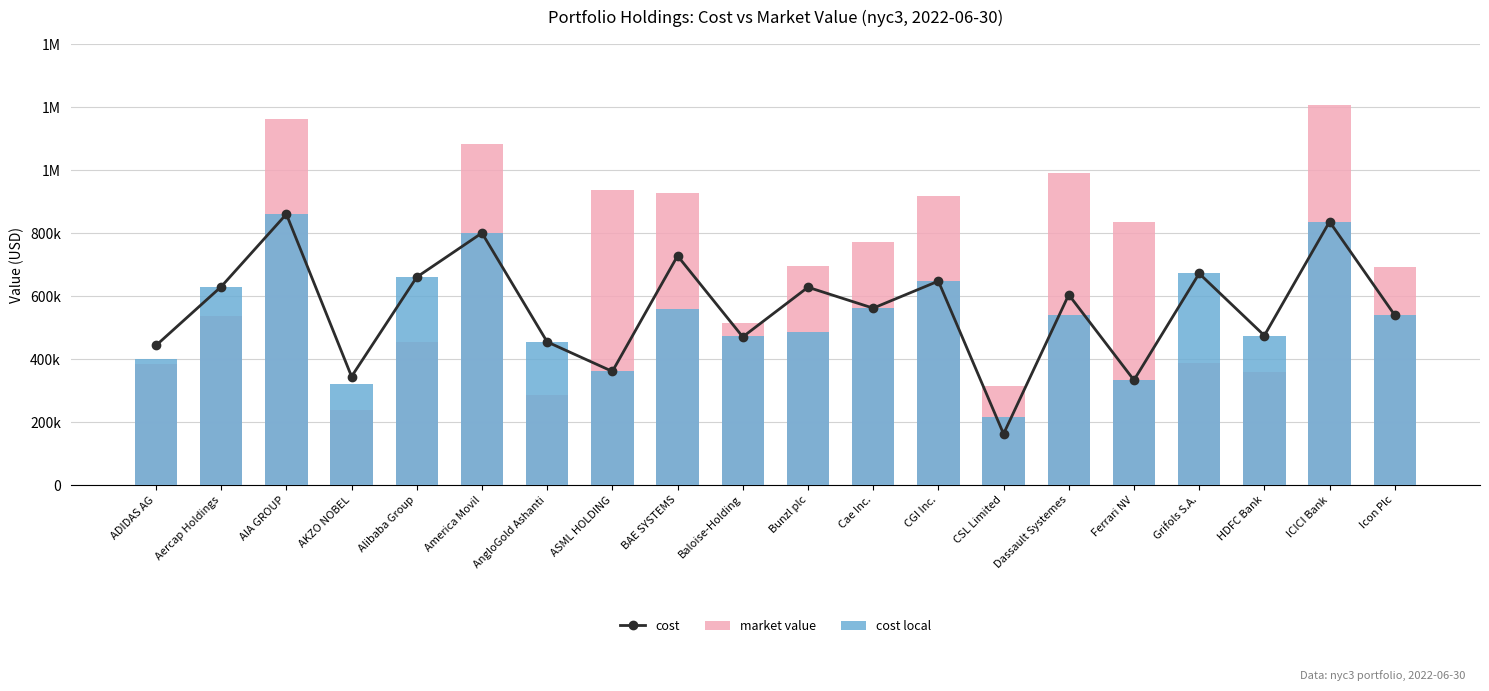

Between Cae Inc. and Bunzl plc, which is larger?

Bunzl plc